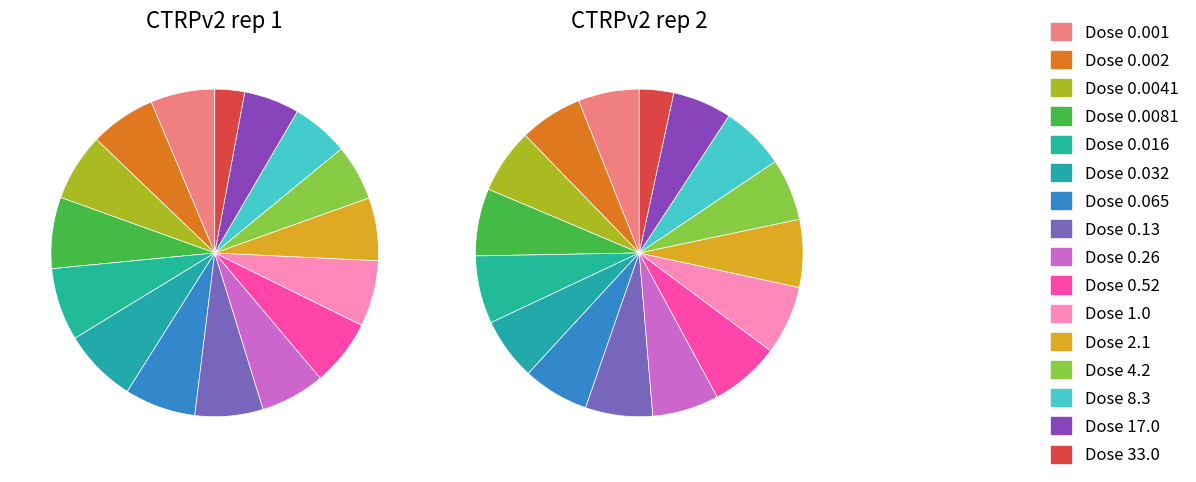

True or false: 0.001 accounts for 1% of the total.

False